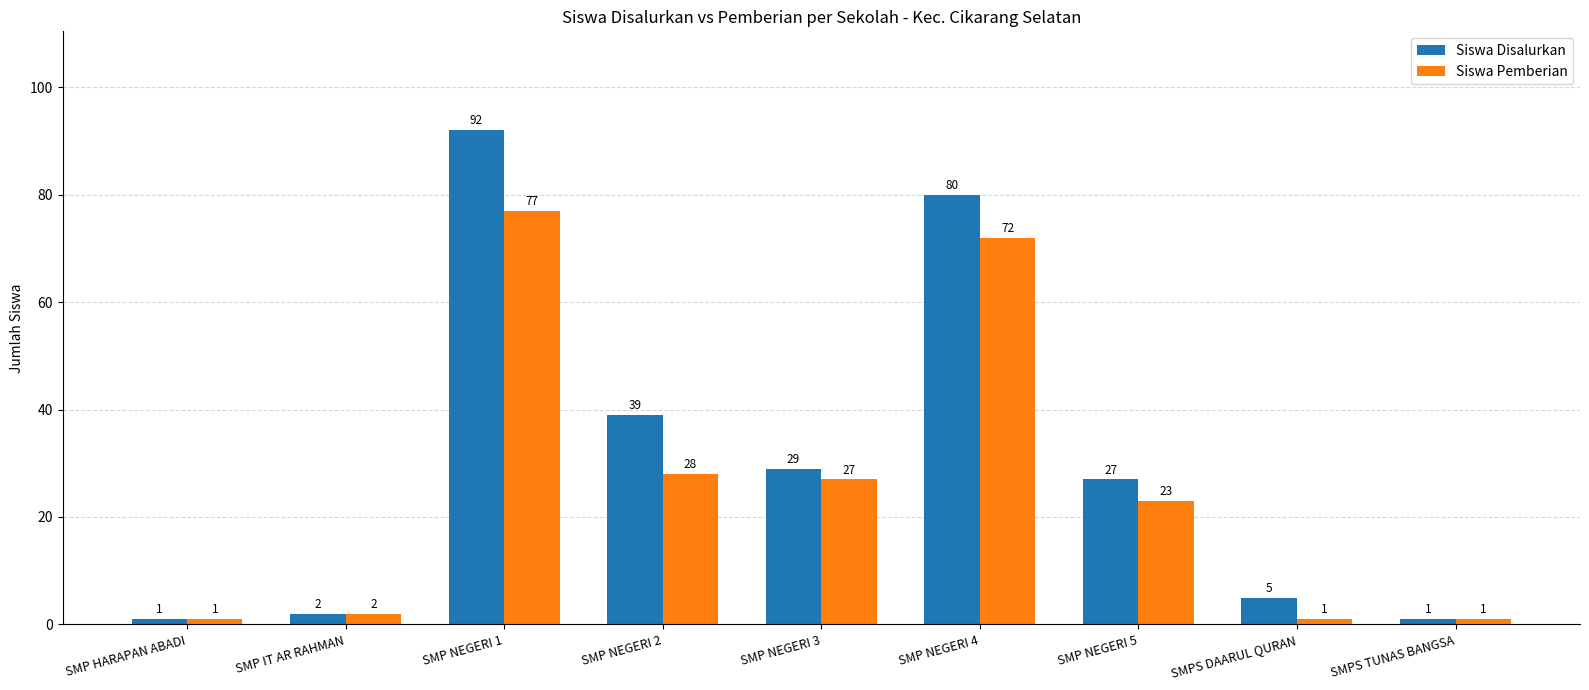

Rank the series at SMP NEGERI 3 from lowest to highest value.

Siswa Pemberian, Siswa Disalurkan